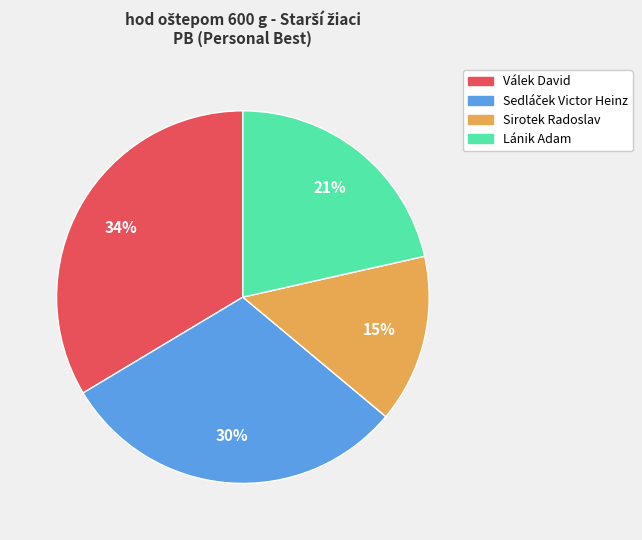

To the nearest percent, what is the average slice percentage?

25%